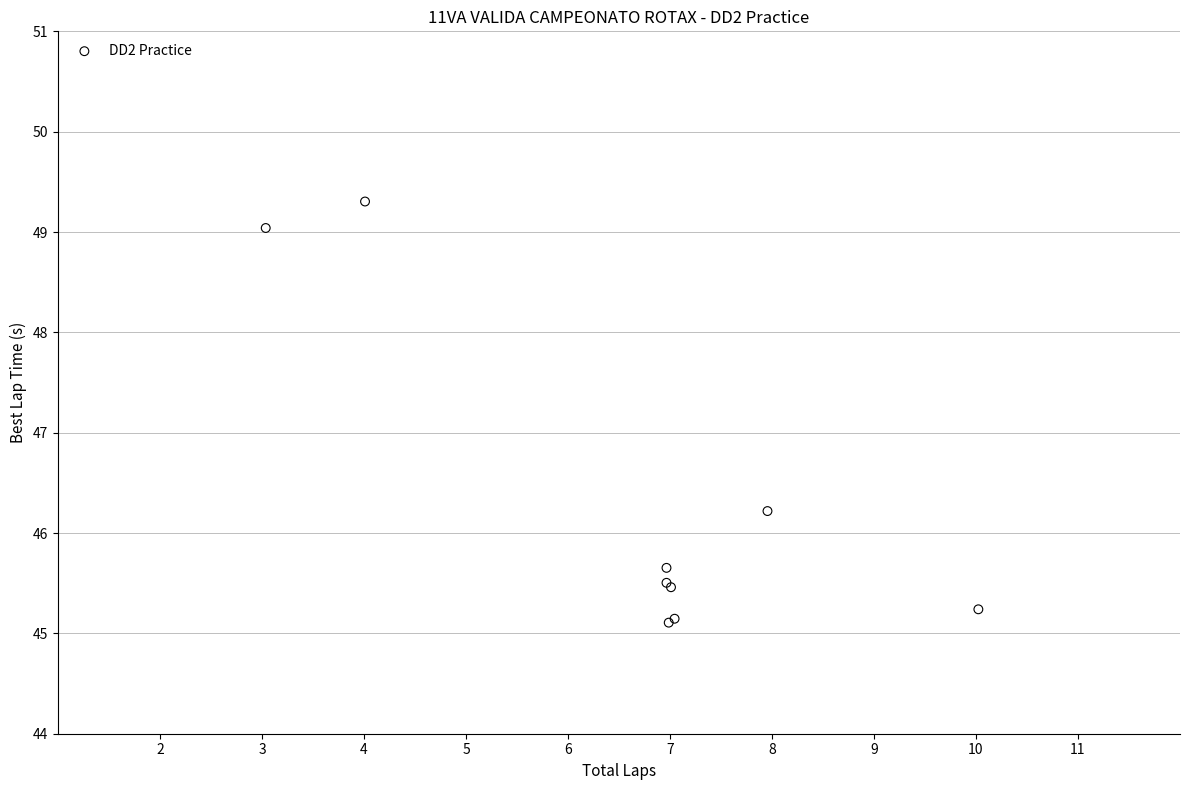

What Y value in the scatter plot is closest to 47?

46.2